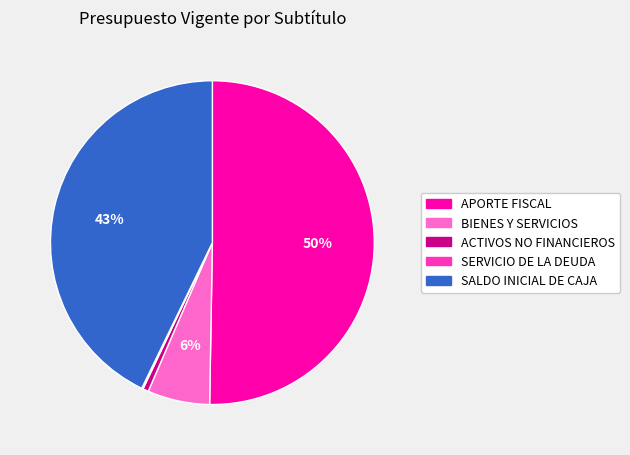

True or false: ACTIVOS NO FINANCIEROS accounts for 11% of the total.

False